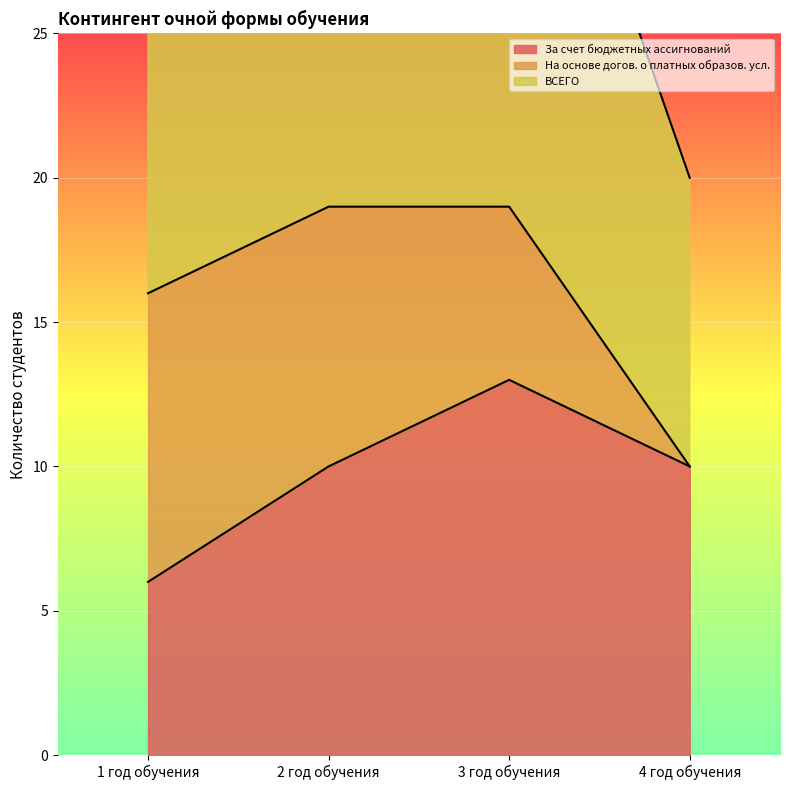

At which category is the sum across all series the highest?

3 год обучения